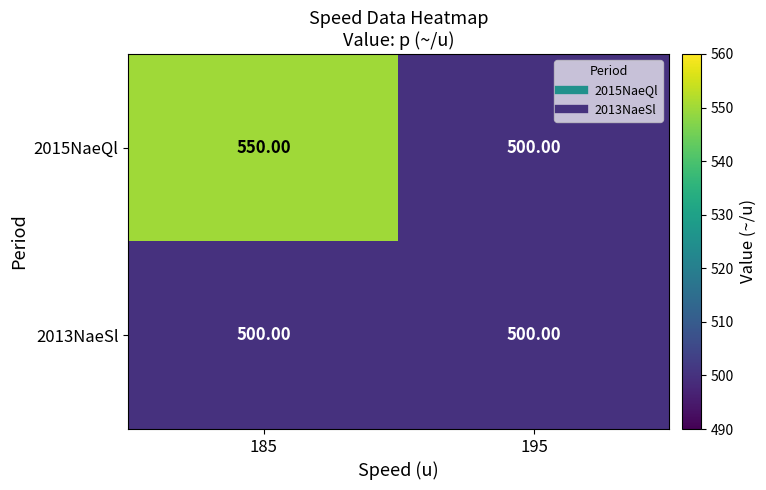

Is the value of 2015NaeQl at 185 greater than the value of 2013NaeSl at 185?

Yes